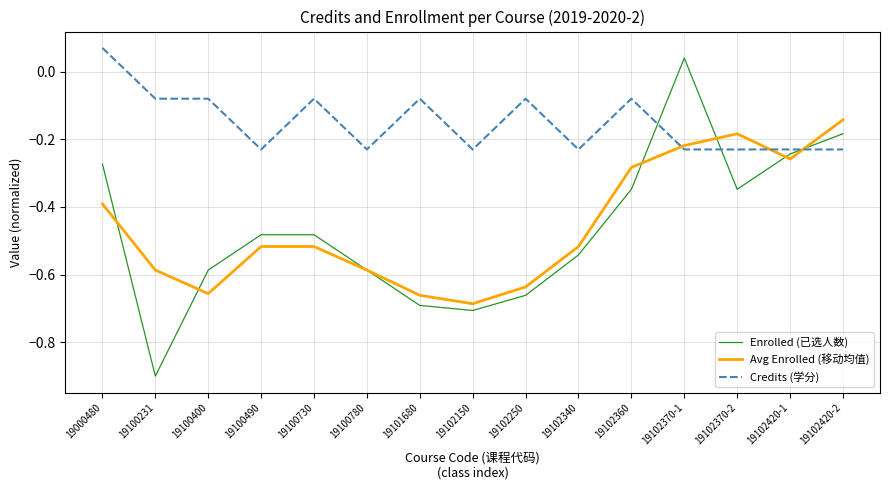

What position from the right is 19102420-1?

2